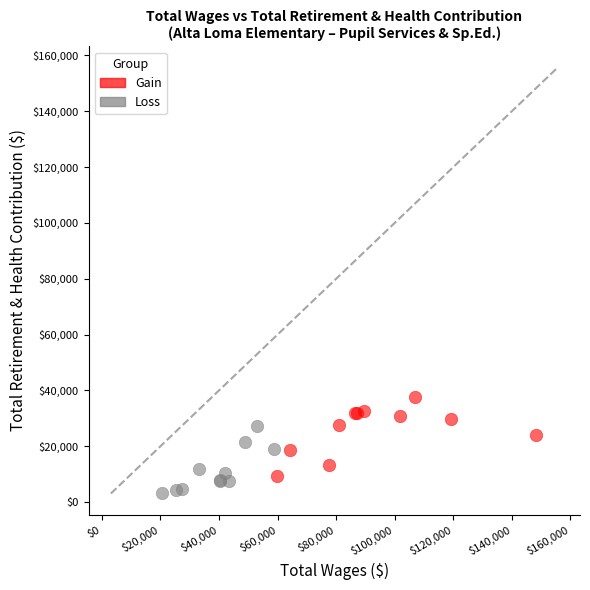

Which series contains the highest Y value?

Gain